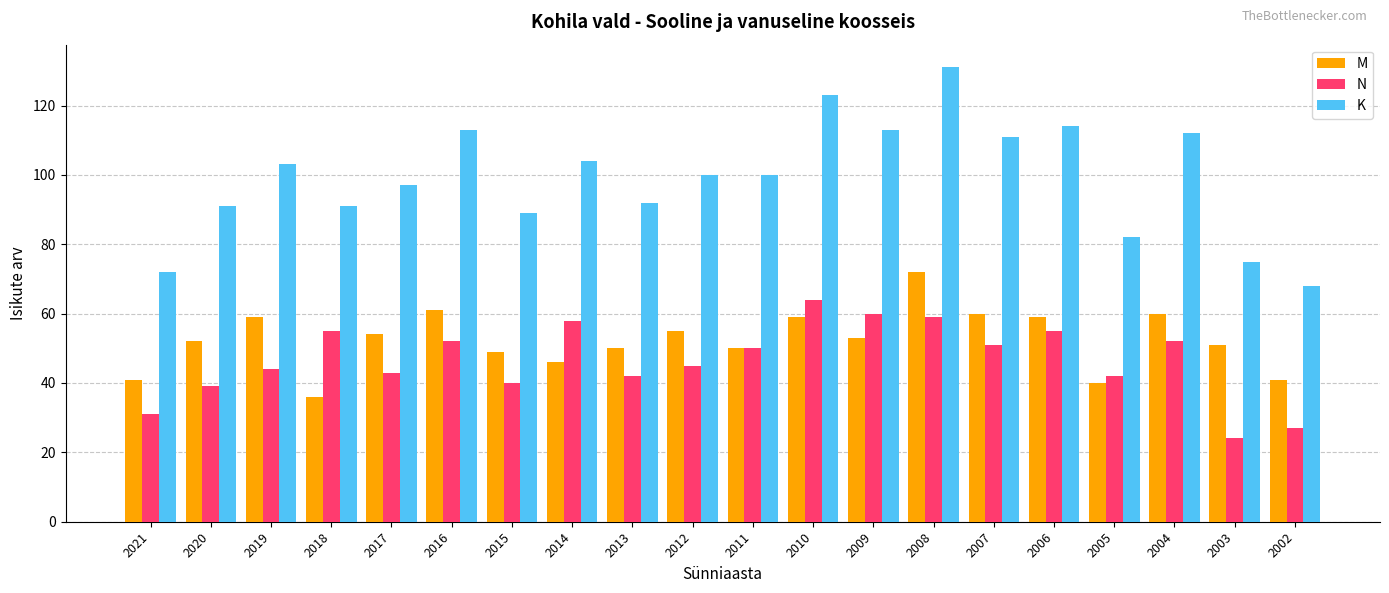

The value of M at 2011 is 88. True or false?

False